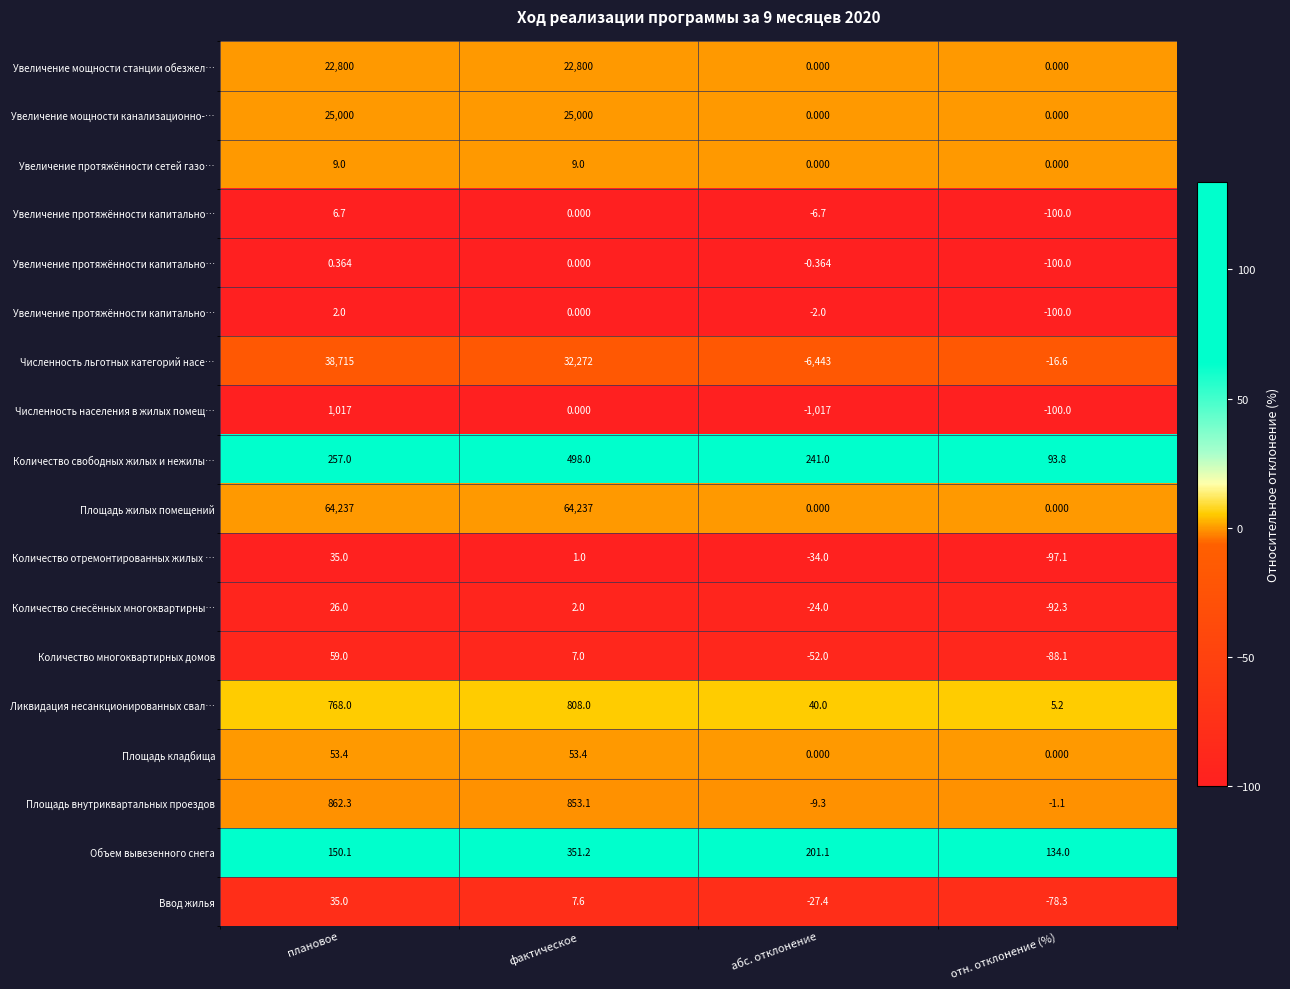

Which has a higher value, абс. отклонение or фактическое?

абс. отклонение